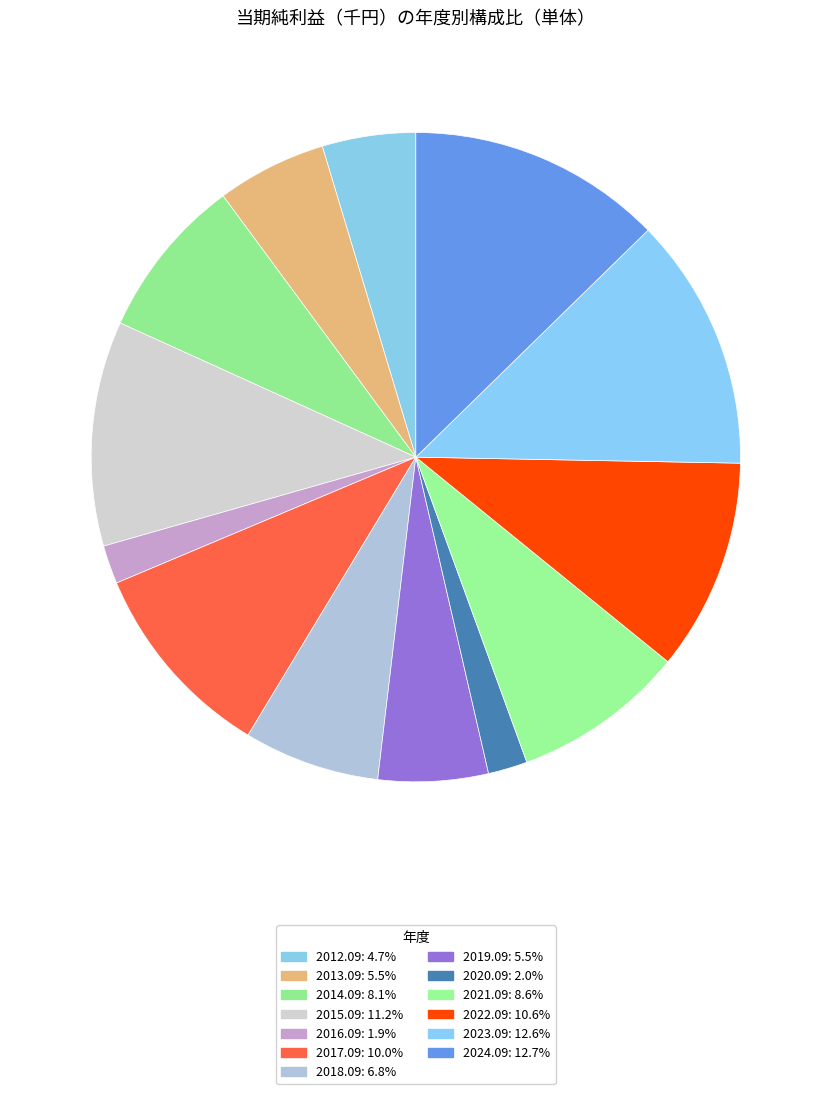

Is there a majority slice in this chart?

No